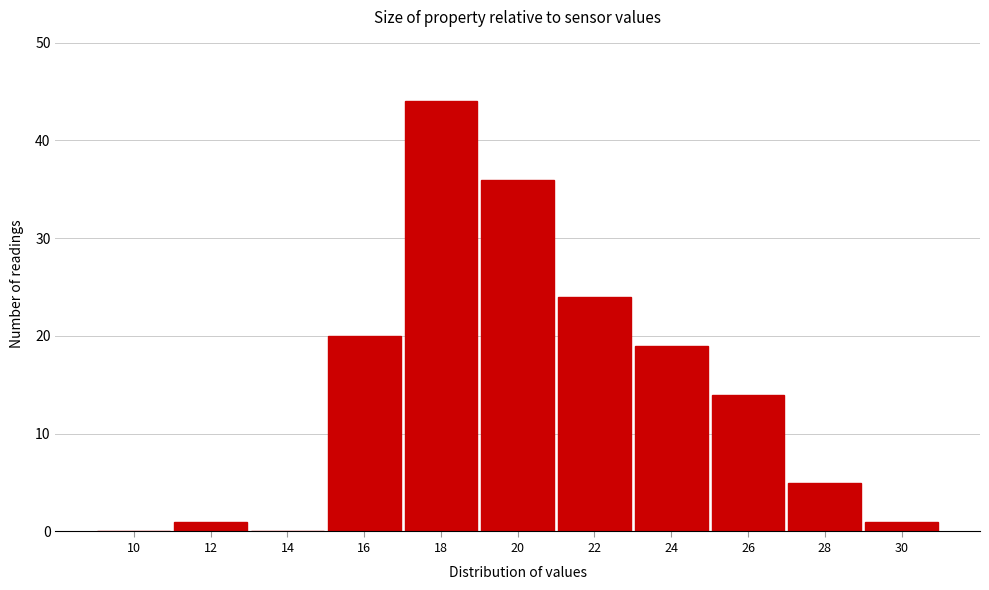

Reading left to right, transcribe all the data shown in this chart.

10=0	12=1	14=0	16=20	18=44	20=36	22=24	24=19	26=14	28=5	30=1